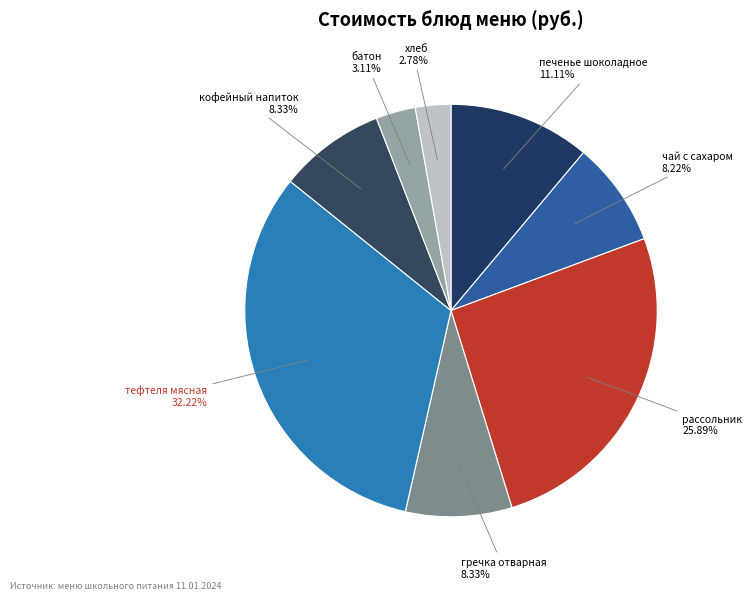

How many segments does this pie chart have?

8